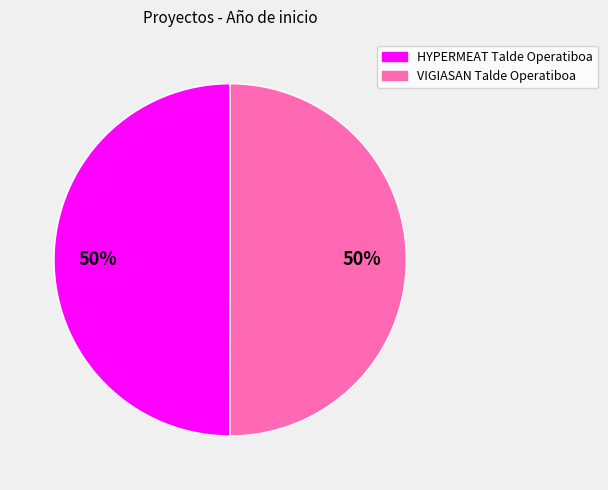

To the nearest percent, what portion does HYPERMEAT Talde Operatiboa represent?

50%